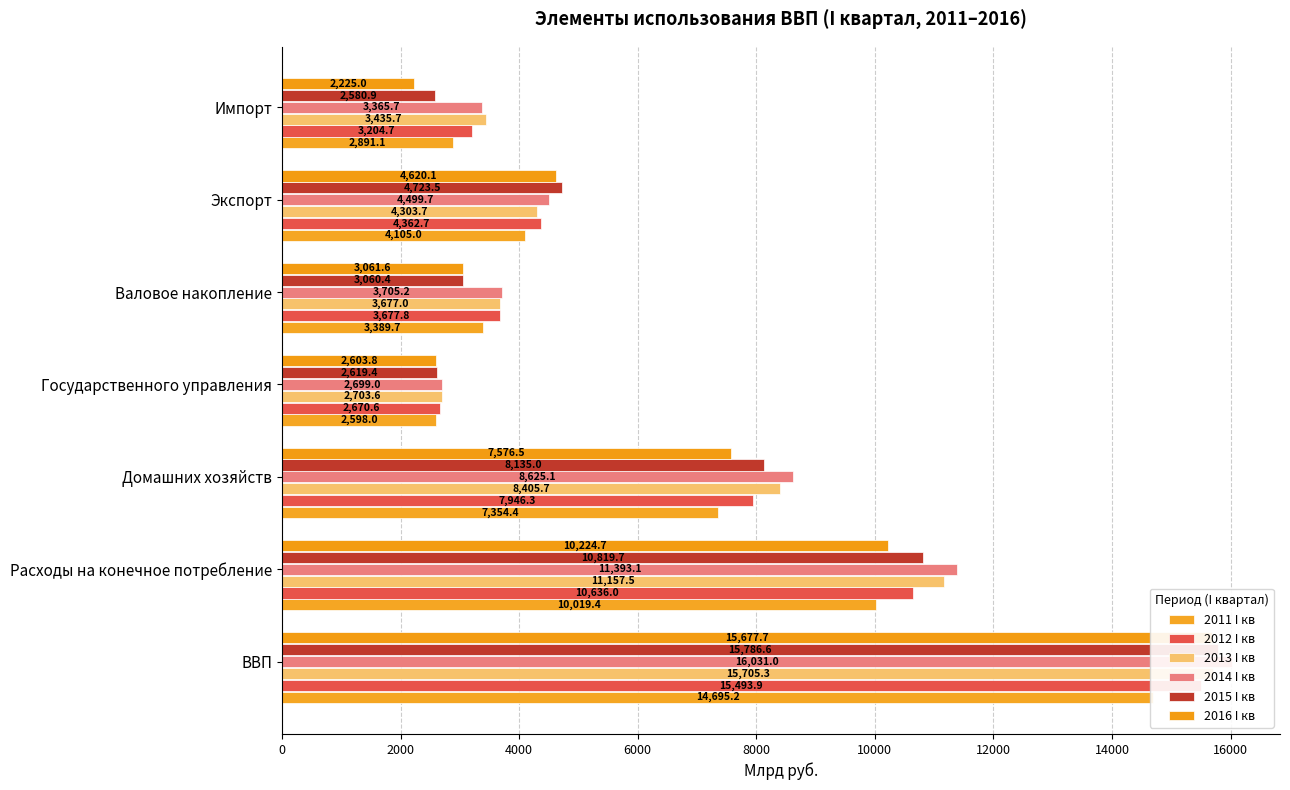

How many groups of bars are there?

7